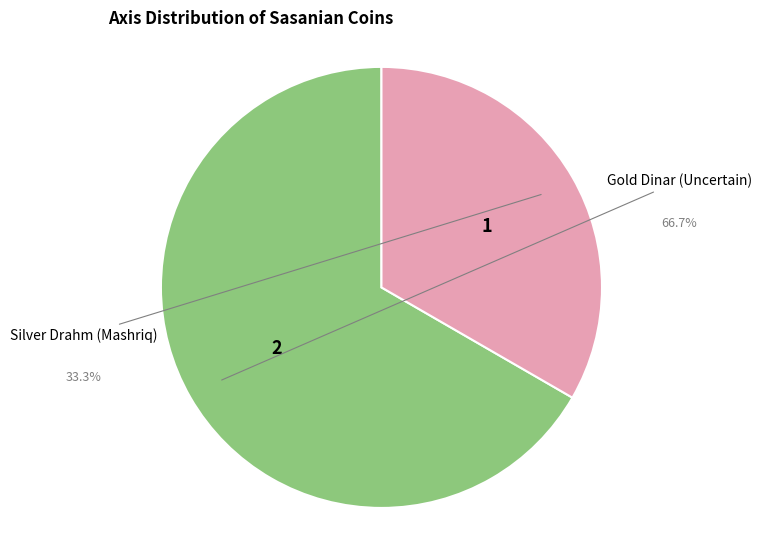

Is there any slice that represents more than half of the pie?

Yes